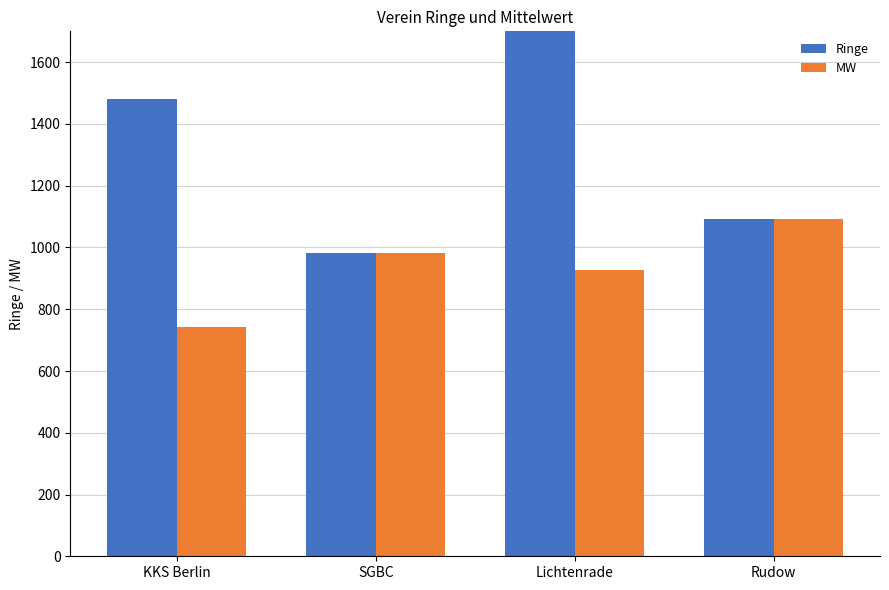

What is the minimum value for MW?

741.0